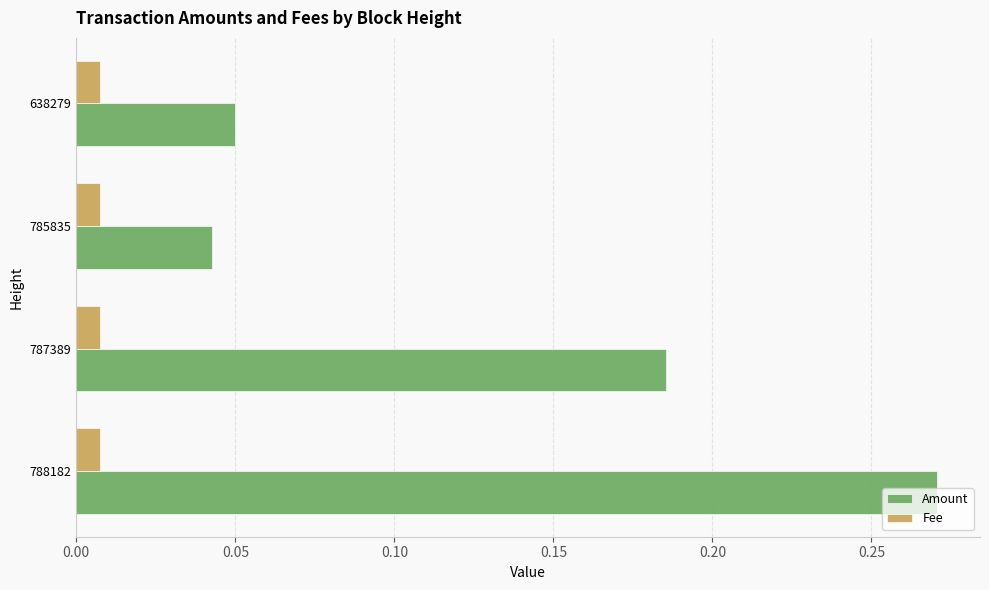

Rank the series at 787389 from lowest to highest value.

Fee, Amount